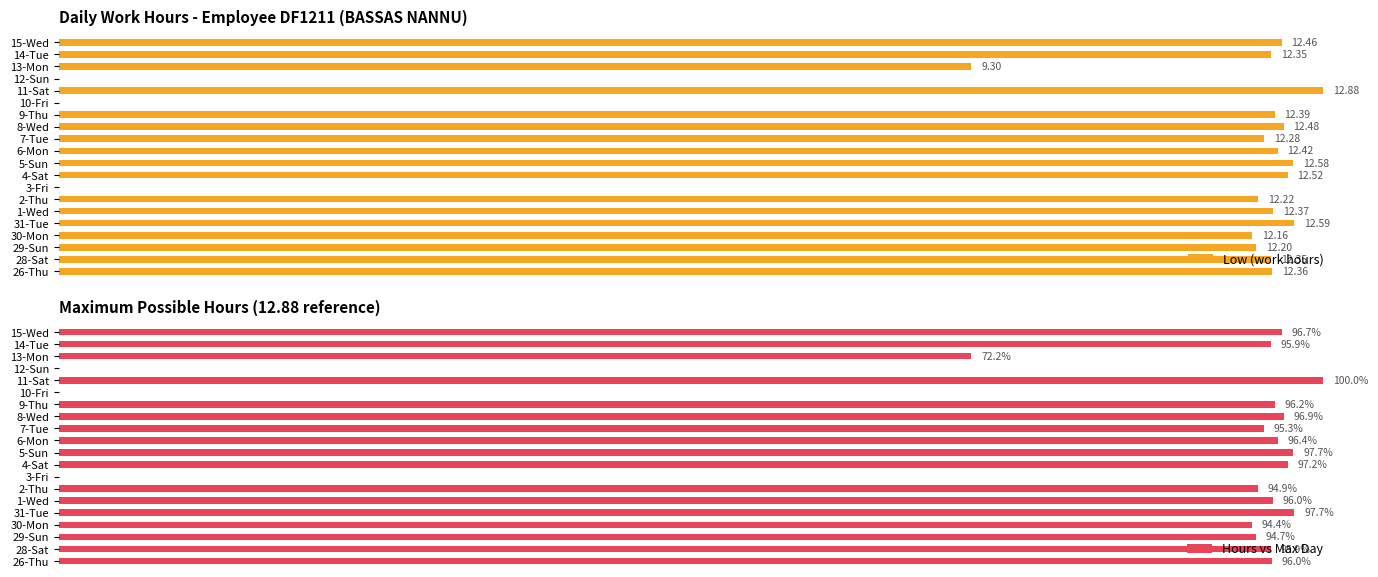

List the series in order of their peak value, lowest first.

Low (work hours), Hours vs Max Day